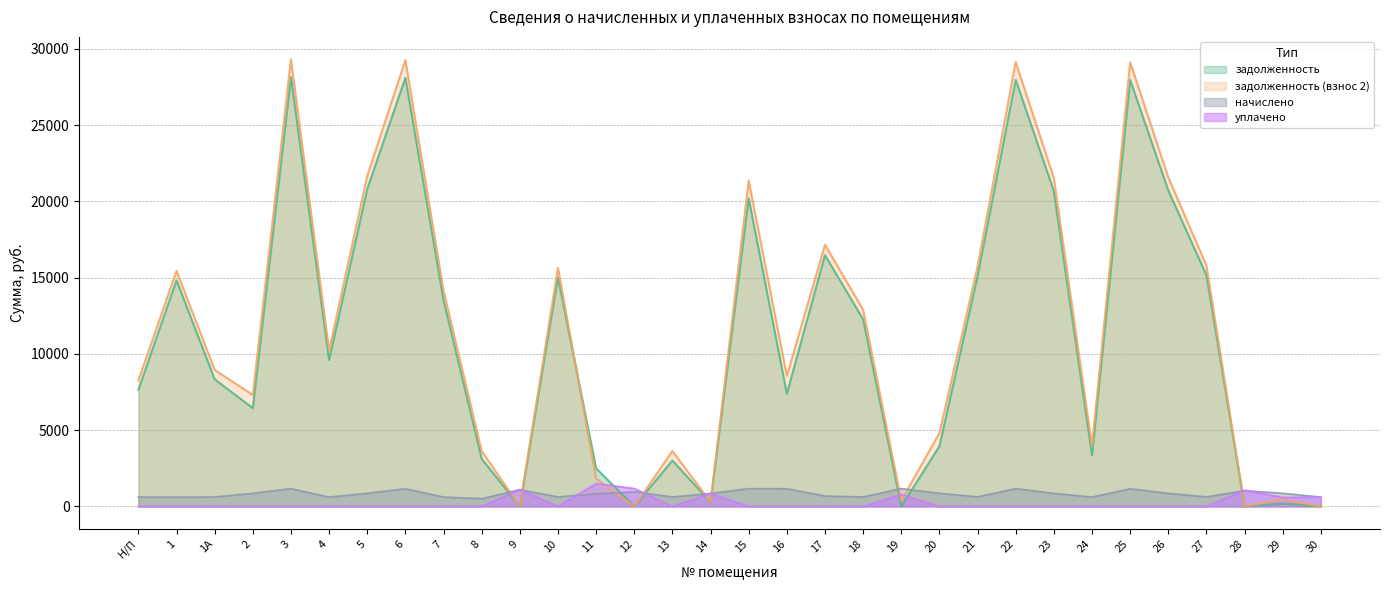

Does the chart have visible grid lines?

Yes